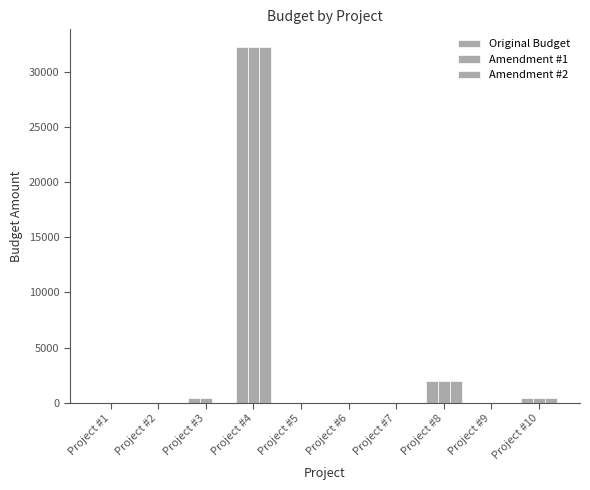

Rank the series at Project #1 from lowest to highest value.

Original Budget, Amendment #1, Amendment #2